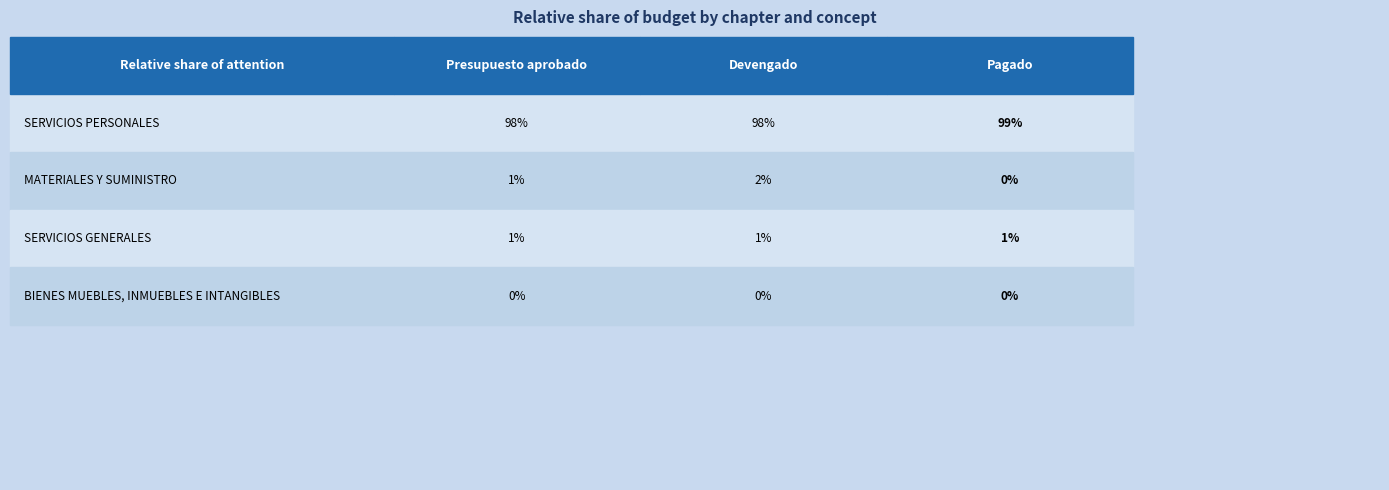

Is the value of SERVICIOS GENERALES at 0 greater than the value of MATERIALES Y SUMINISTRO at 0?

No